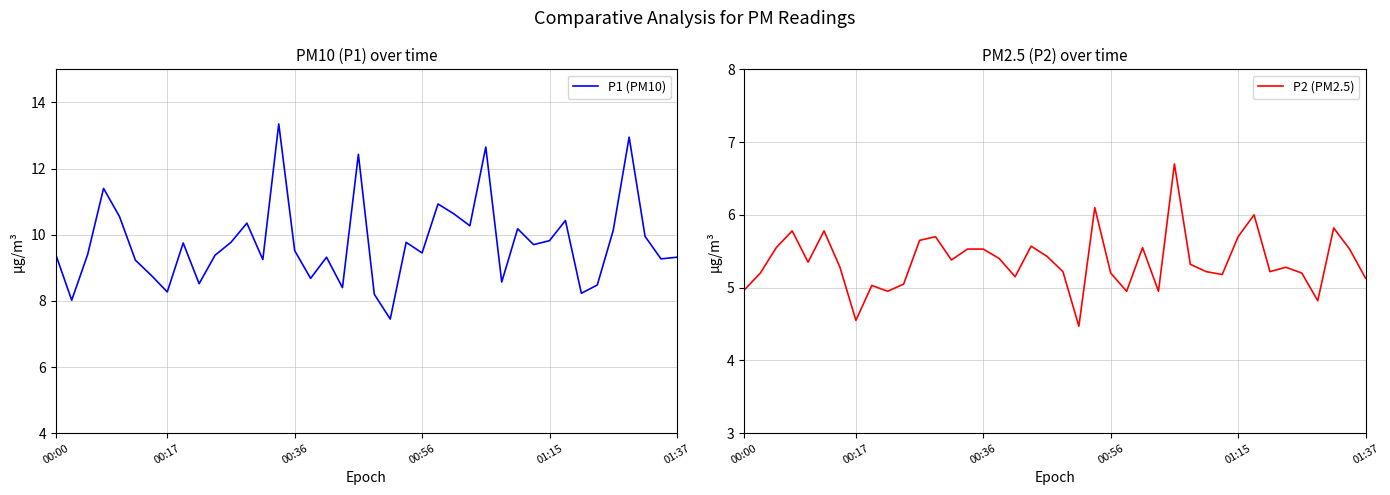

What is the label of the 18th point from the left?

17